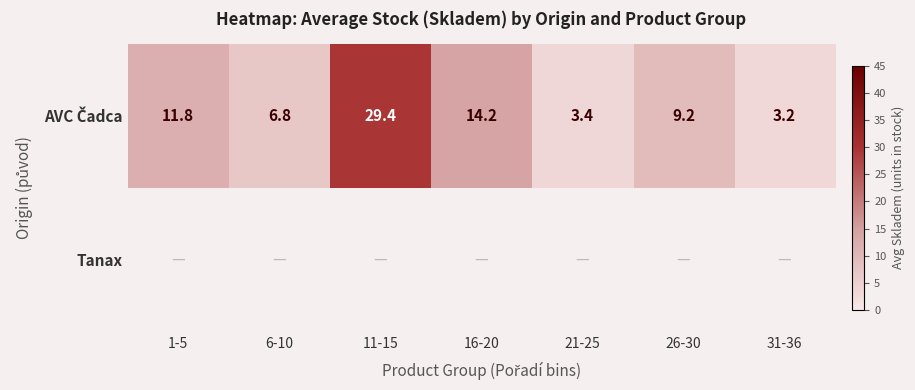

At which label is AVC Čadca closest to 16?

16-20